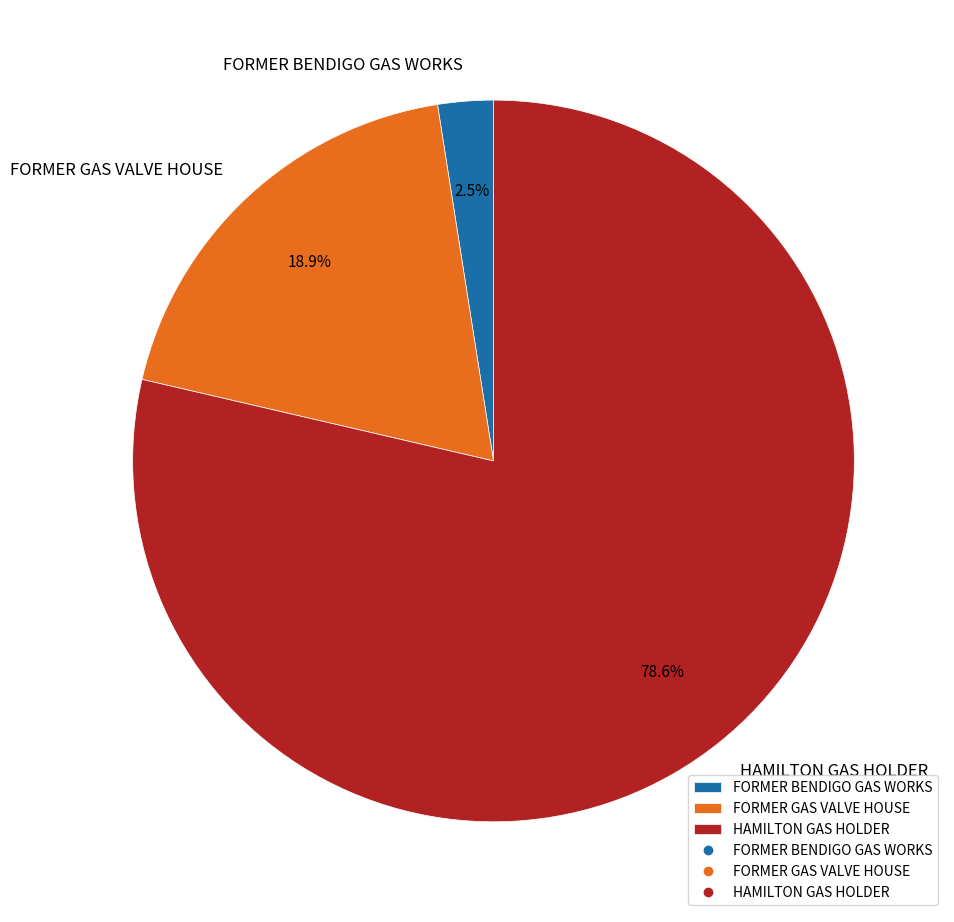

Count the number of slices in the pie.

3